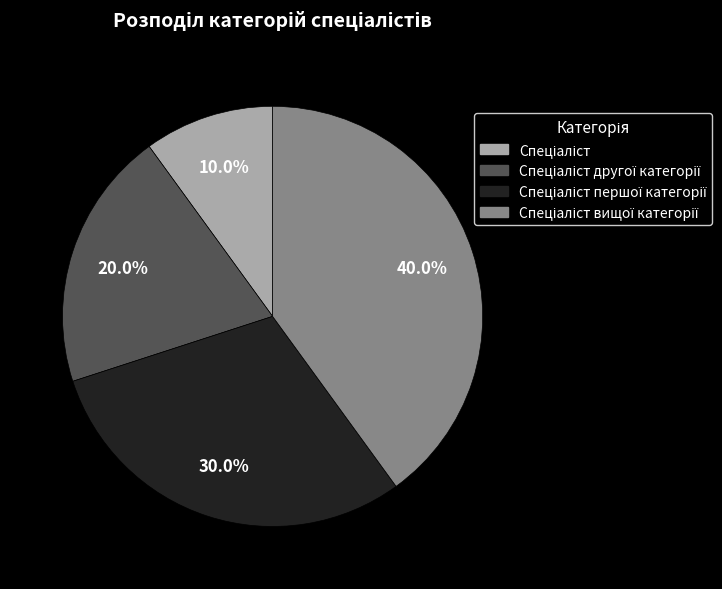

Is there any slice that represents more than half of the pie?

No